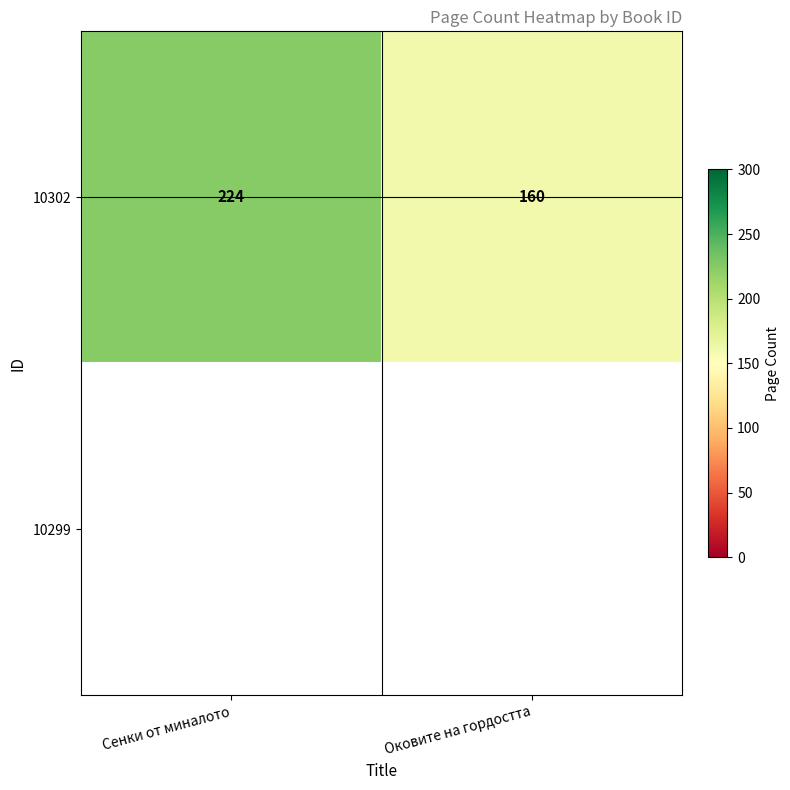

Reading left to right, extract all data points from this chart.

224	160